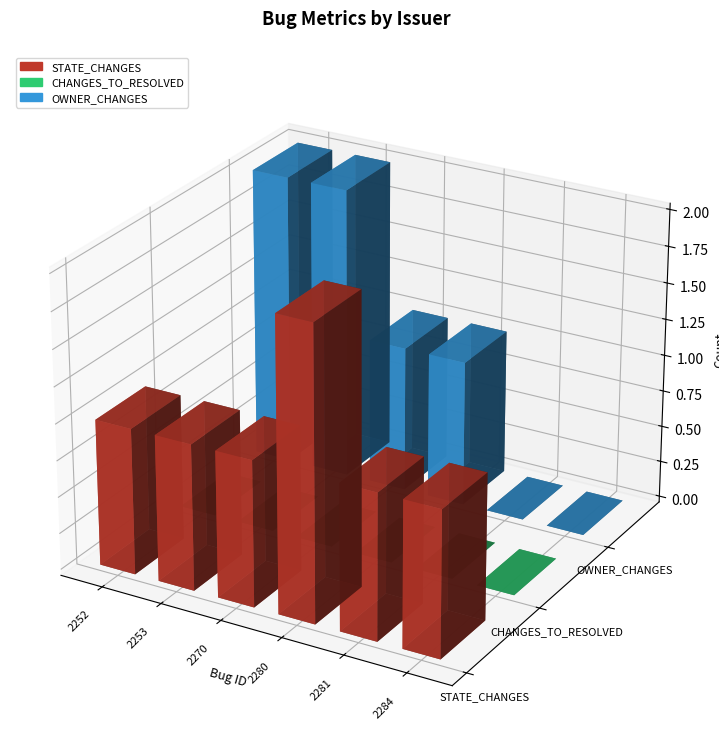

Reading left to right, what are all the values shown in this chart?

STATE_CHANGES: gulsum.atici@canonical.com=1	gulsum.atici@canonical.com=1	rahul.k4@tataelxsi.co.in=1	rahul.k4@tataelxsi.co.in=2	rahul.k4@tataelxsi.co.in=1	udaisankar.p@tataelxsi.co.in=1
CHANGES_TO_RESOLVED: gulsum.atici@canonical.com=0	gulsum.atici@canonical.com=0	rahul.k4@tataelxsi.co.in=0	rahul.k4@tataelxsi.co.in=0	rahul.k4@tataelxsi.co.in=0	udaisankar.p@tataelxsi.co.in=0
OWNER_CHANGES: gulsum.atici@canonical.com=2	gulsum.atici@canonical.com=2	rahul.k4@tataelxsi.co.in=1	rahul.k4@tataelxsi.co.in=1	rahul.k4@tataelxsi.co.in=0	udaisankar.p@tataelxsi.co.in=0